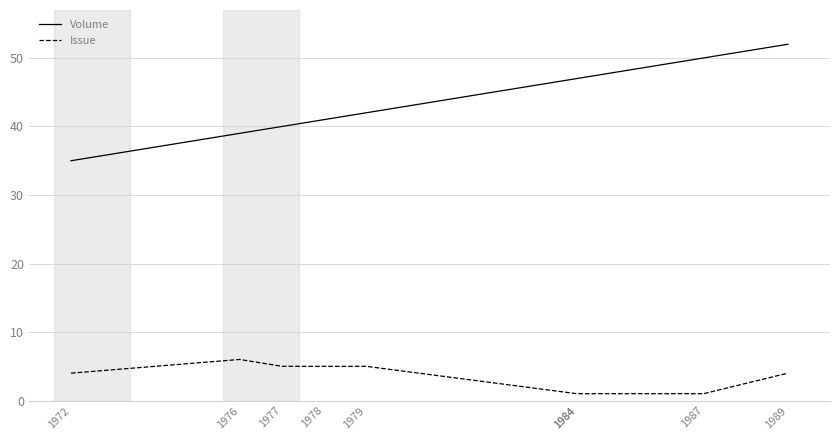

Is it true that Volume equals 75 at 1984?

False